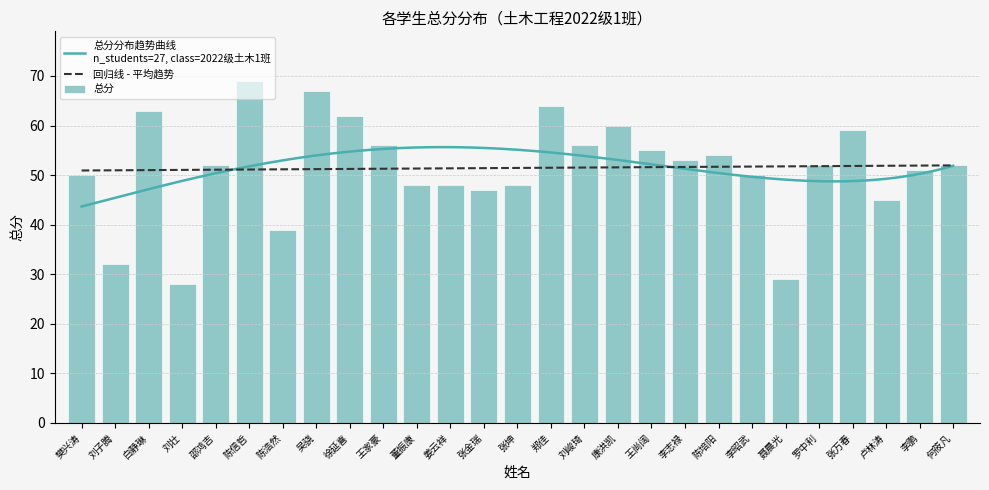

What is the approximate value at 陈培阳, to the nearest 5?

55